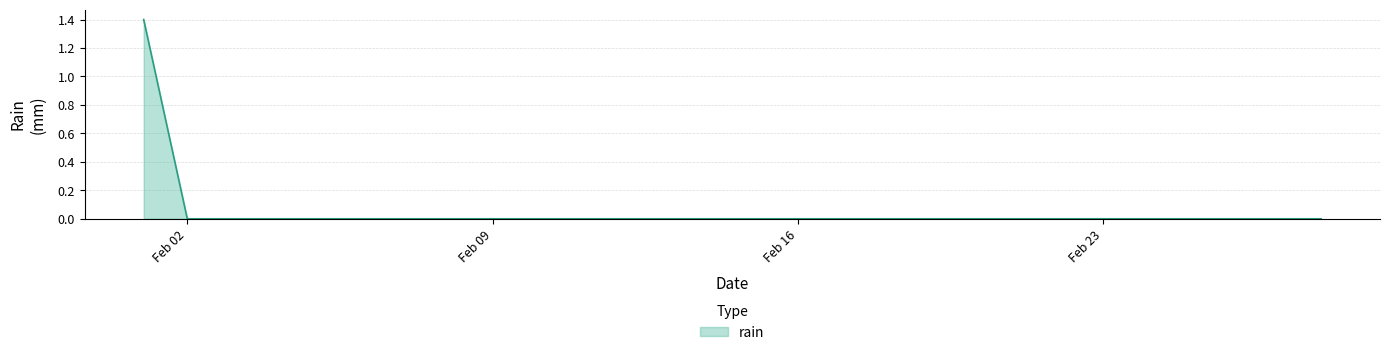

What is the difference between the maximum and minimum values?

1.4